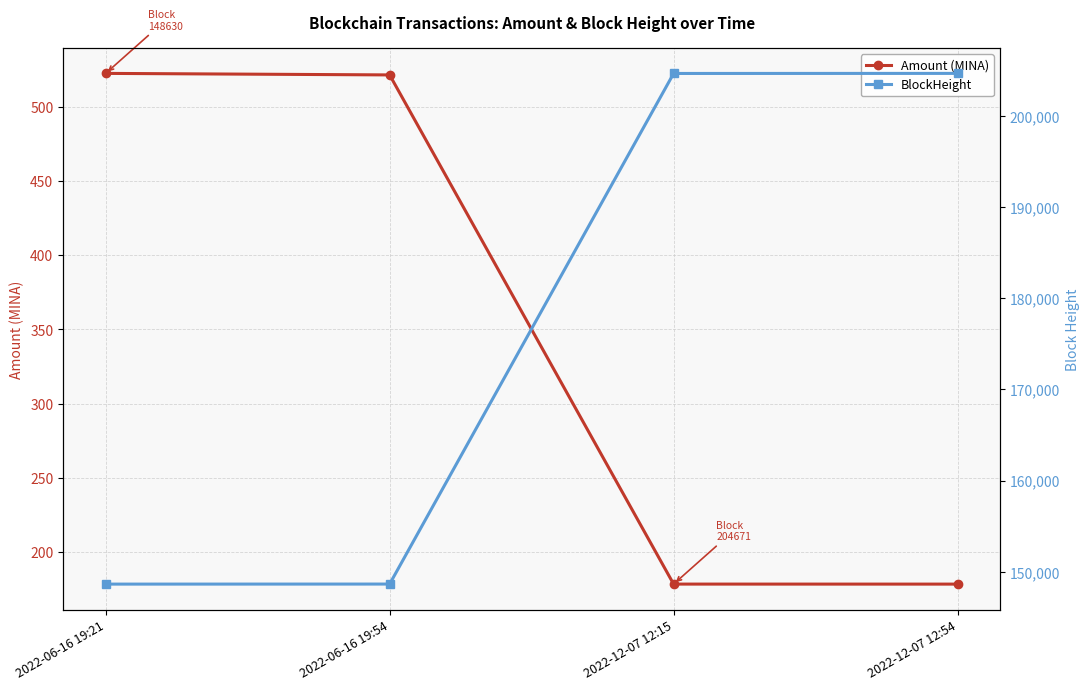

Is it true that Amount (MINA) equals 178.5 at 2022-12-07 12:15?

True